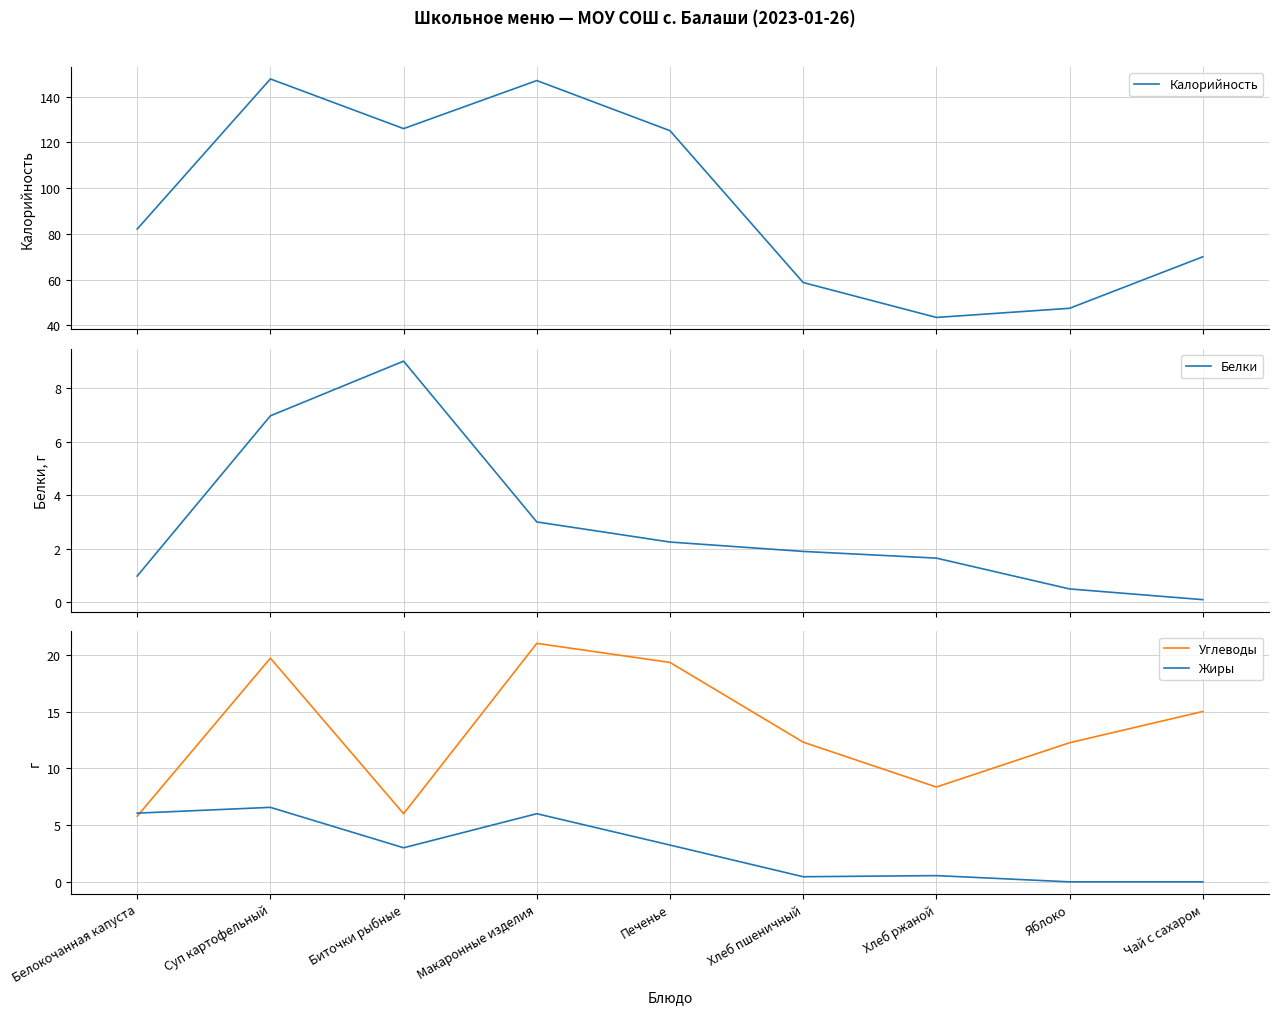

How many lines are shown in the chart?

4